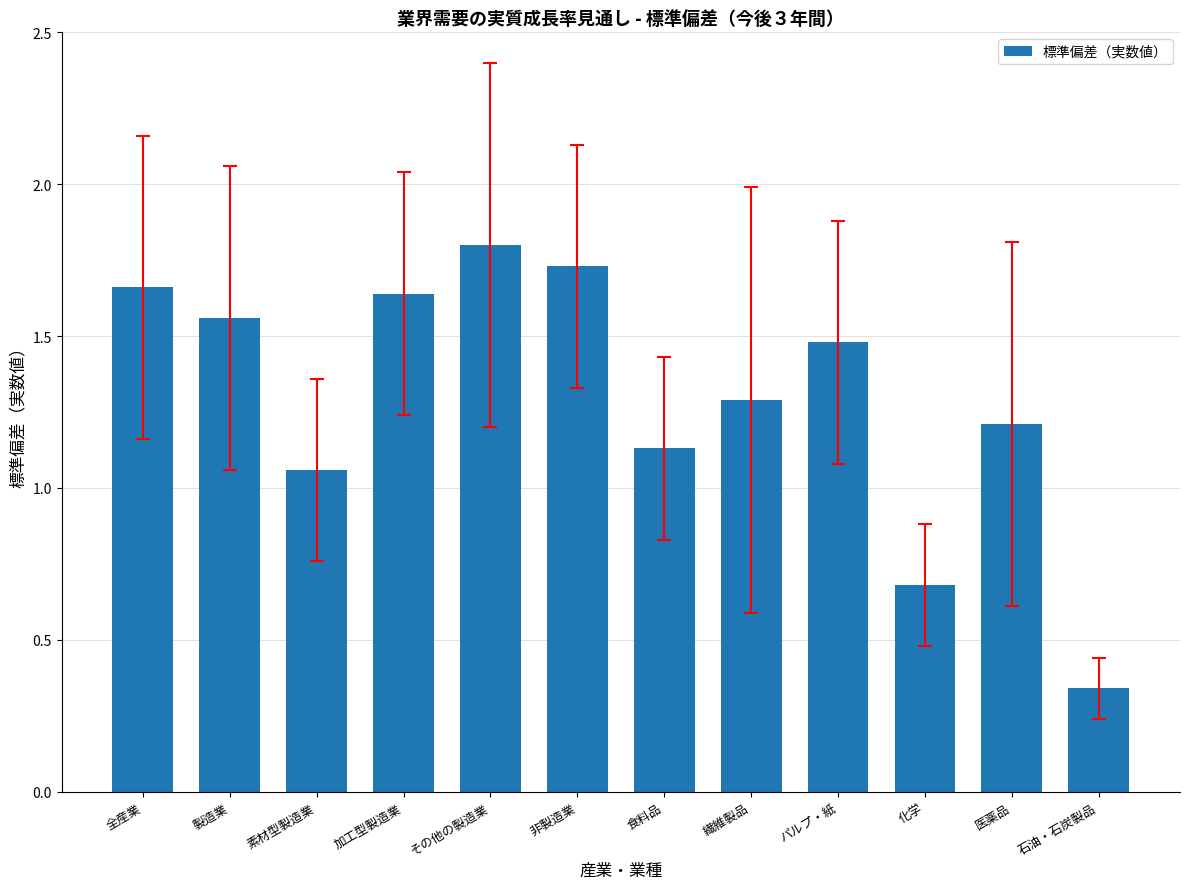

At which label is the value closest to 1?

素材型製造業